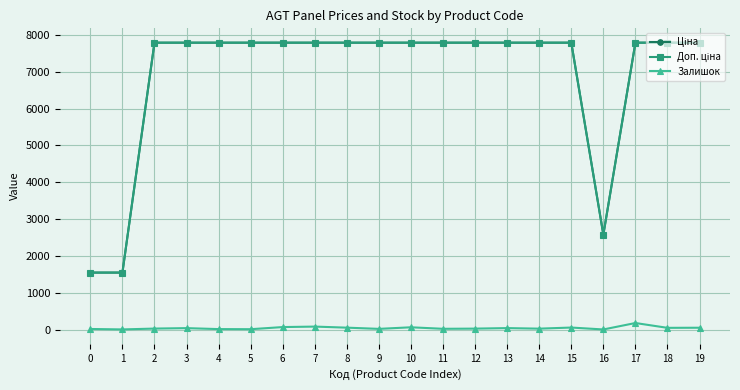

True or false: Залишок has more than 0 points higher than both neighbors.

True